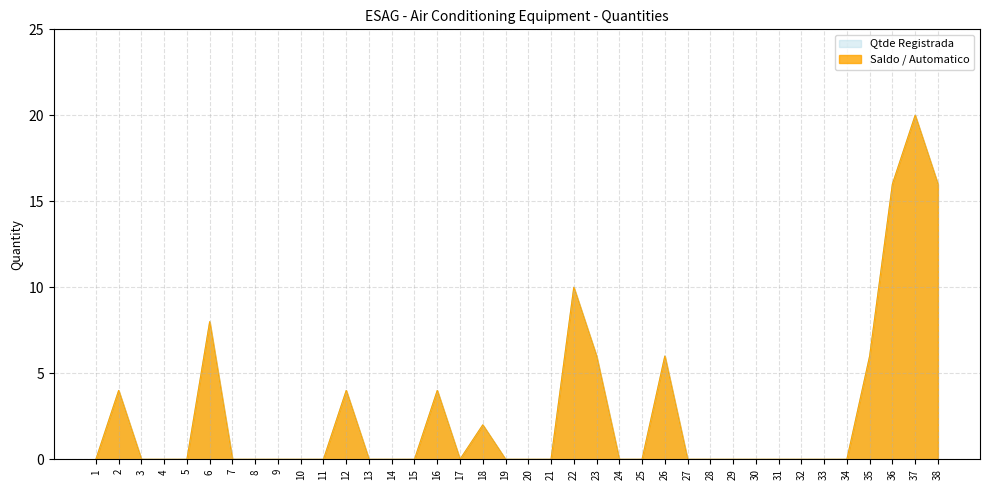

How many Saldo / Automatico values are between 0 and 4?

30